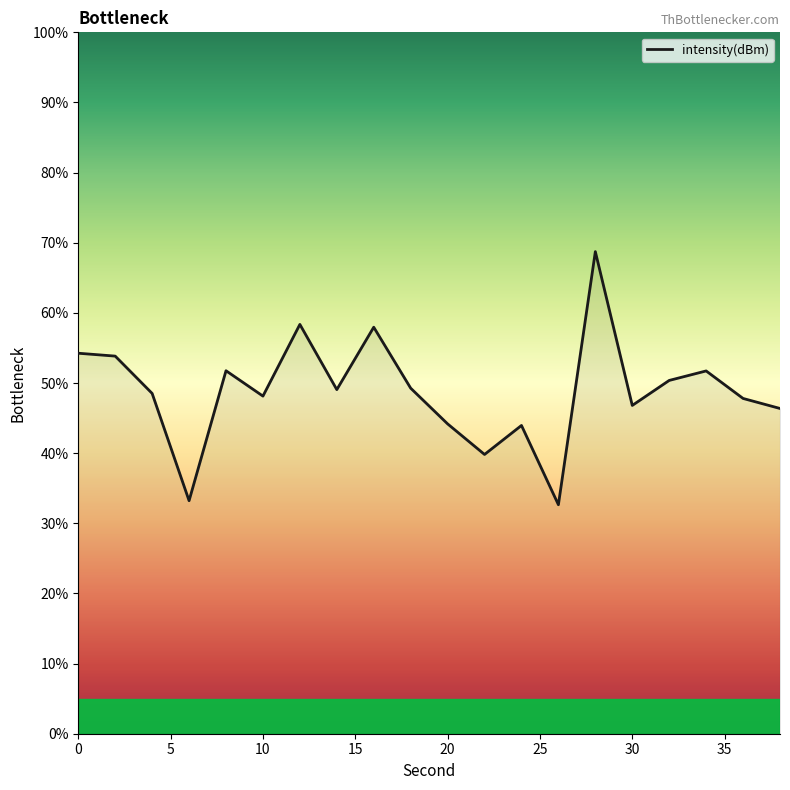

What is the difference between the maximum and minimum values?

36.1